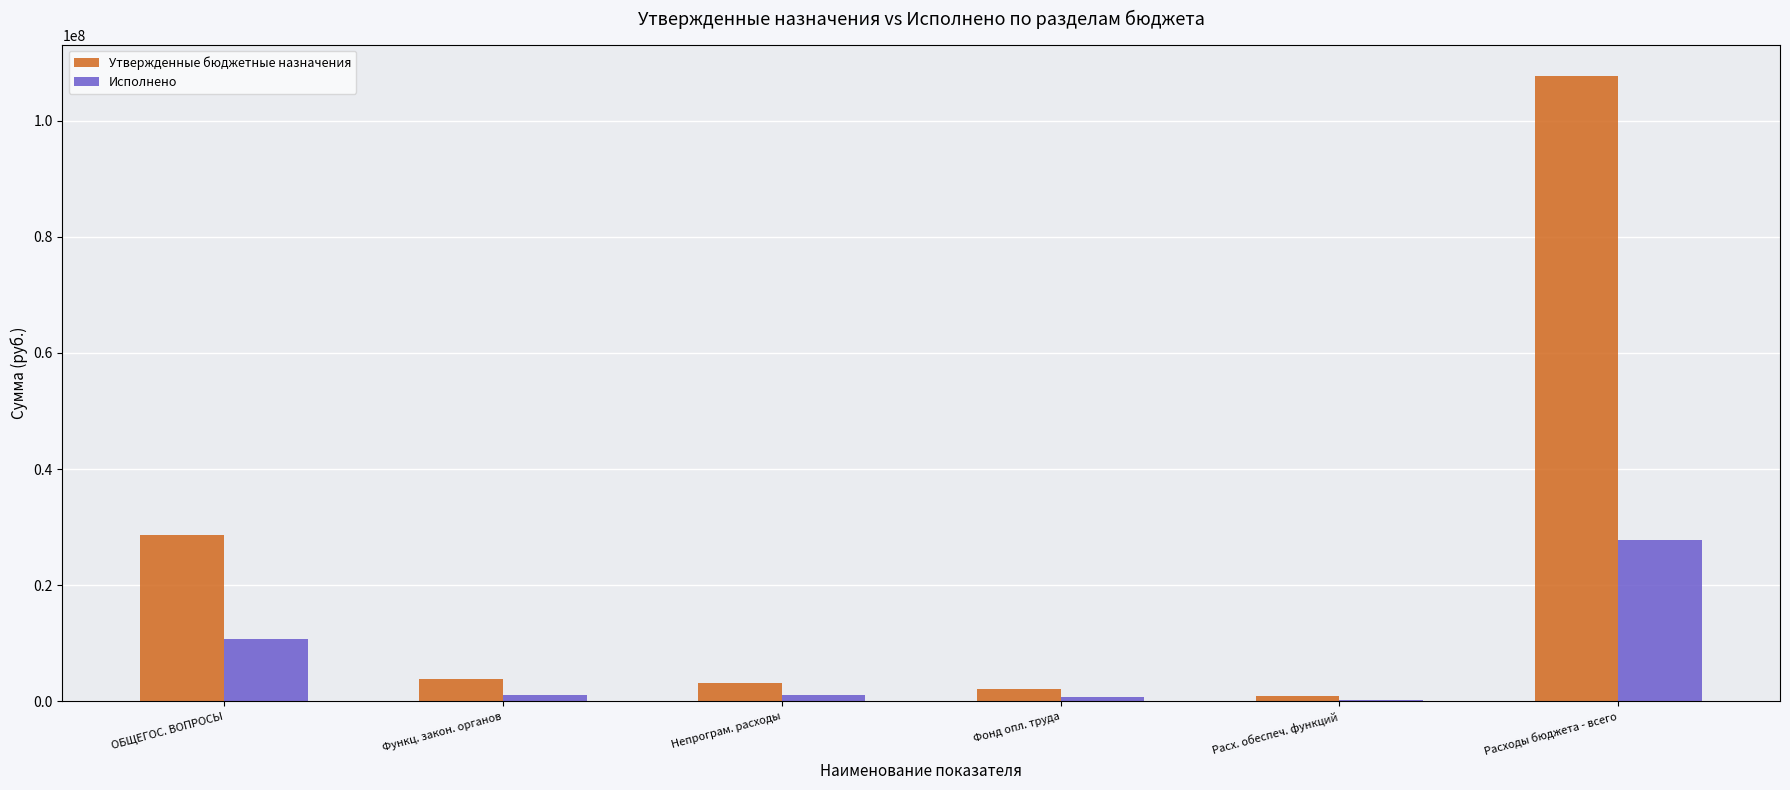

Where is Исполнено nearest to the value 14097461?

ОБЩЕГОС. ВОПРОСЫ